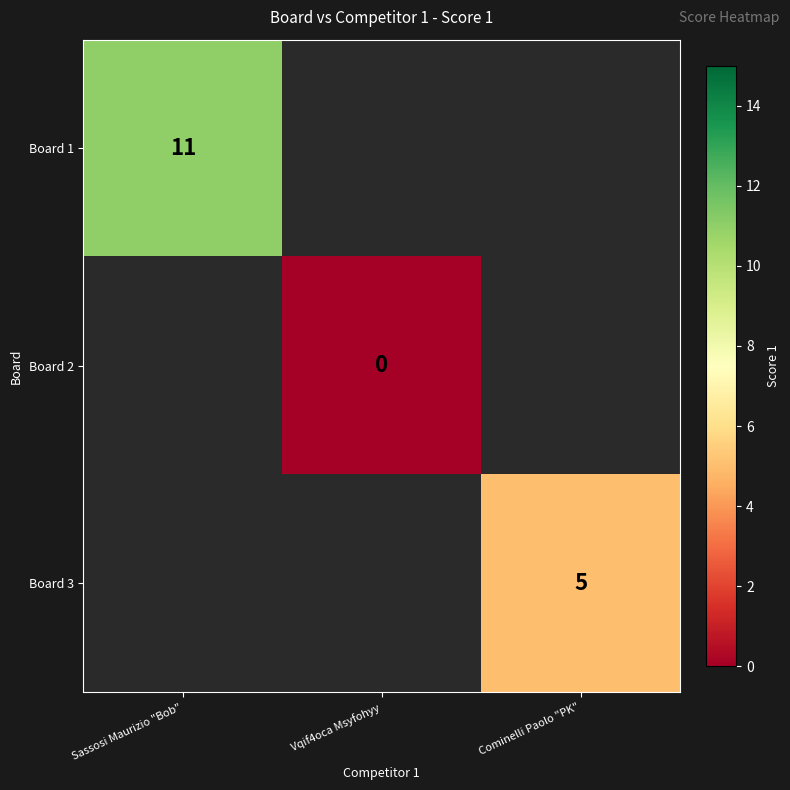

The Board 1 series shows 11 at Sassosi Maurizio "Bob". True or false?

True